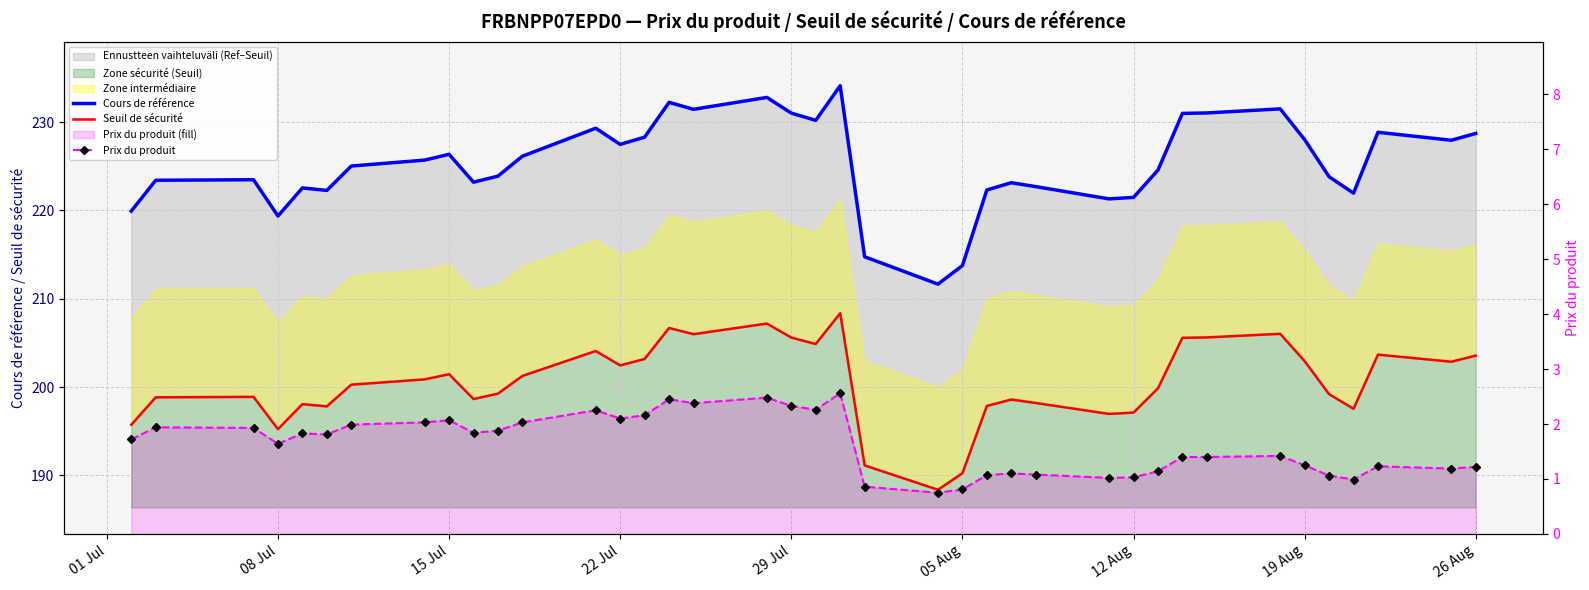

What position from the right is 29 Jul?

21